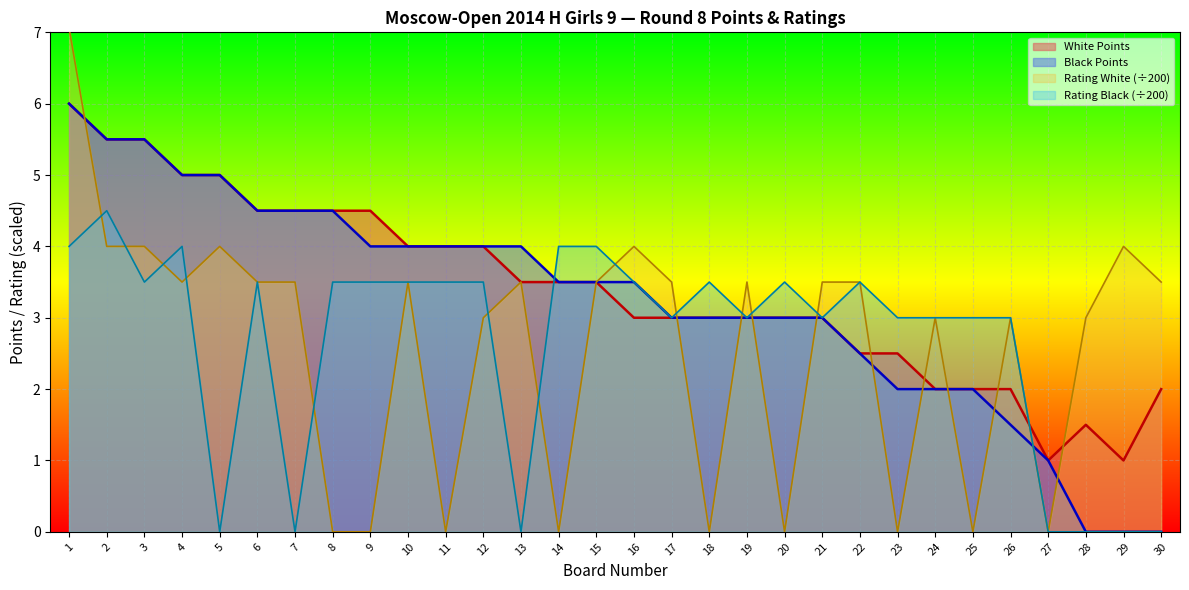

How many data points in Black Points are less than 3?

9